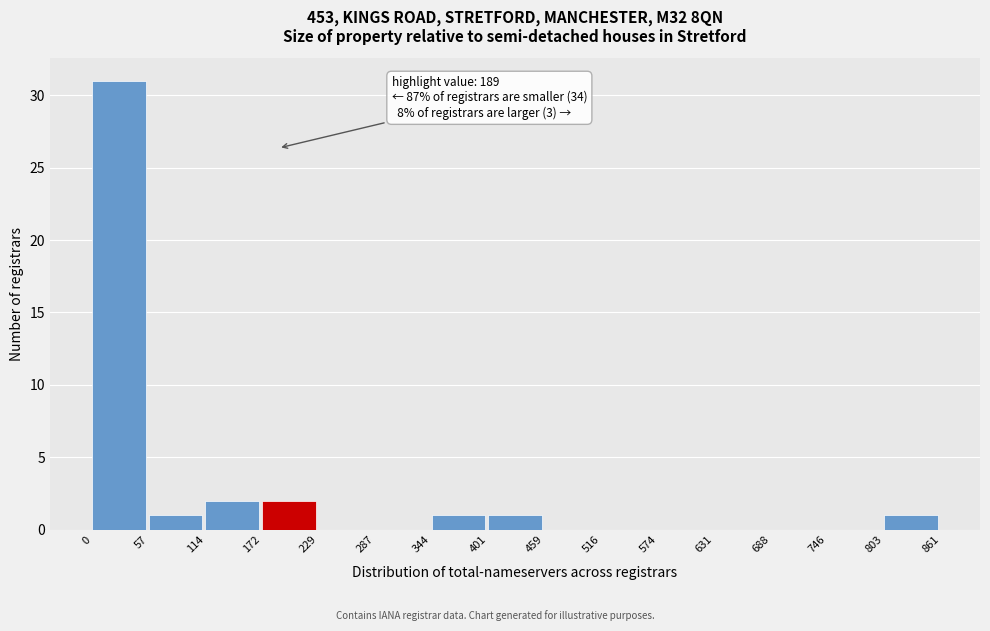

Over which range of the x-axis is the bar tallest?

0 to 57